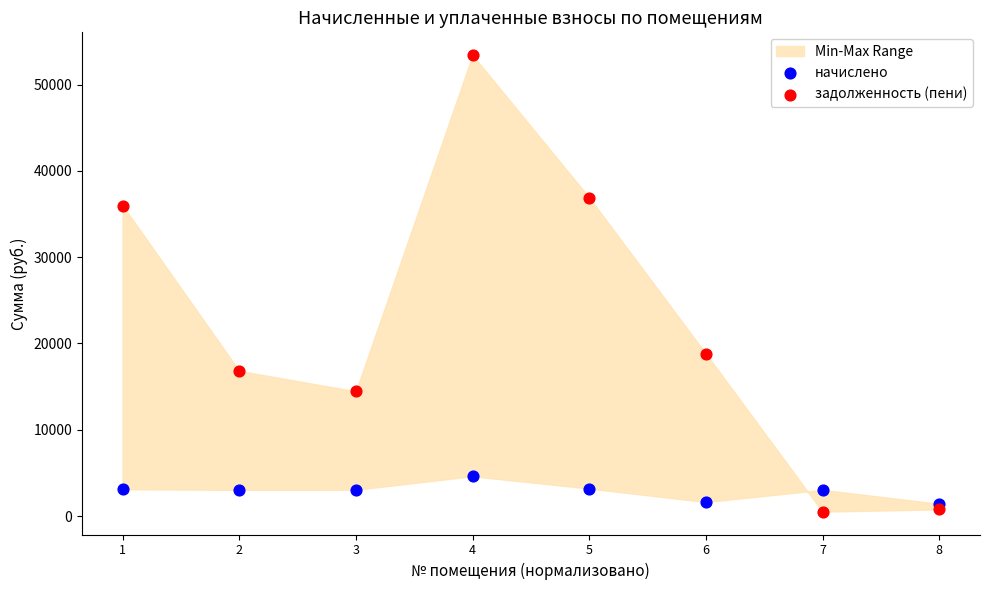

In the задолженность (пени) series, what Y value is closest to 26960?

18824.3